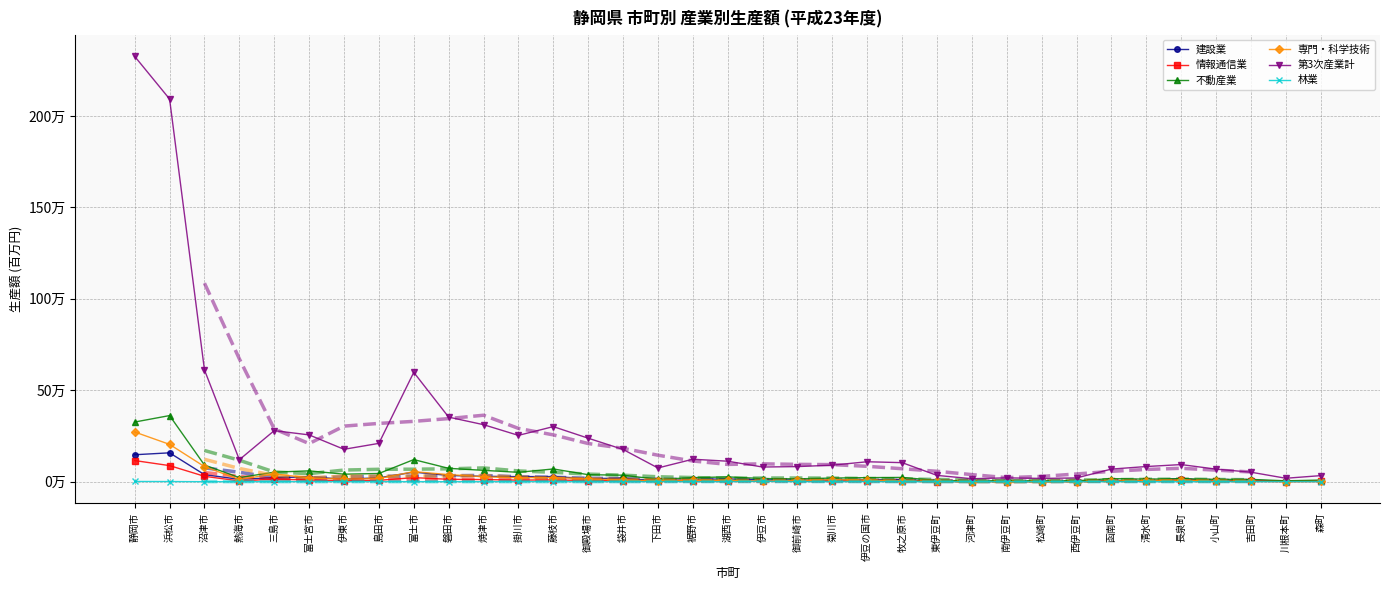

How many data points in 専門・科学技術 are less than 9307?

17